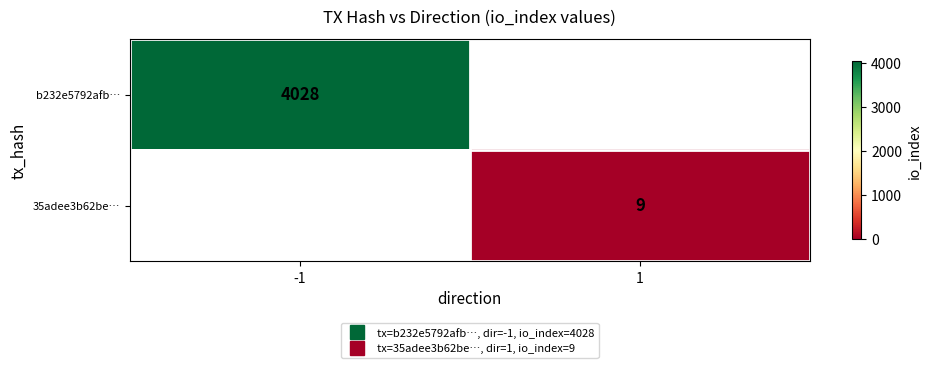

Which series has the widest spread of values?

b232e5792afb…